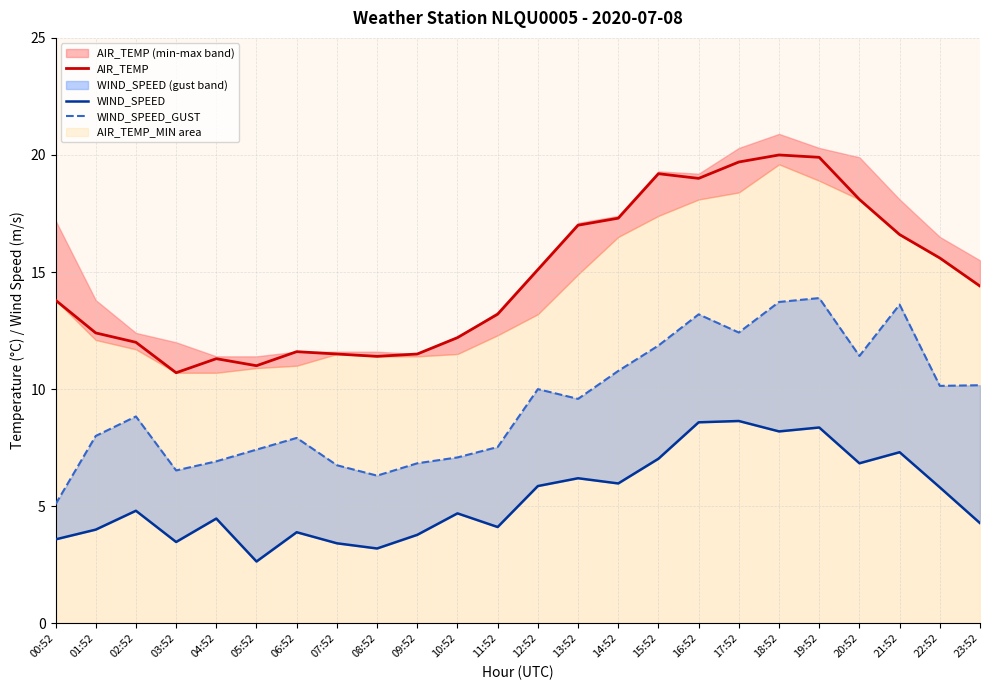

Which series has the largest total across all categories?

AIR_TEMP